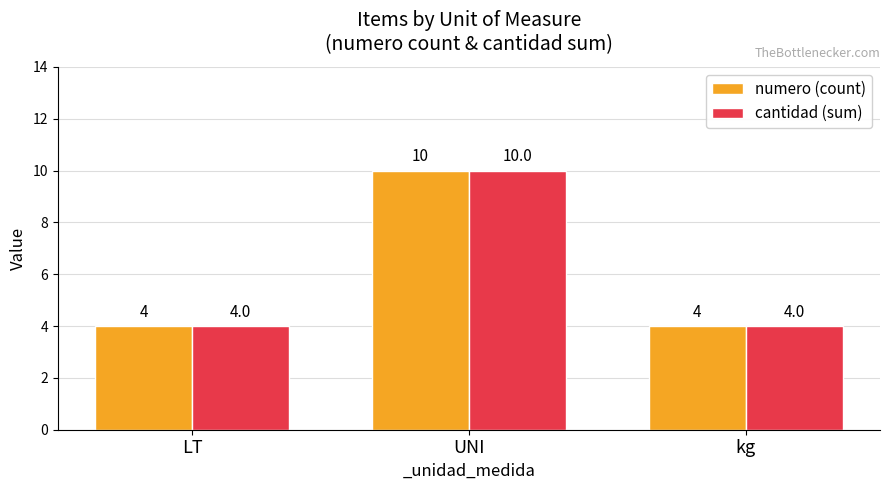

What is the sum of all numero (count) values?

18